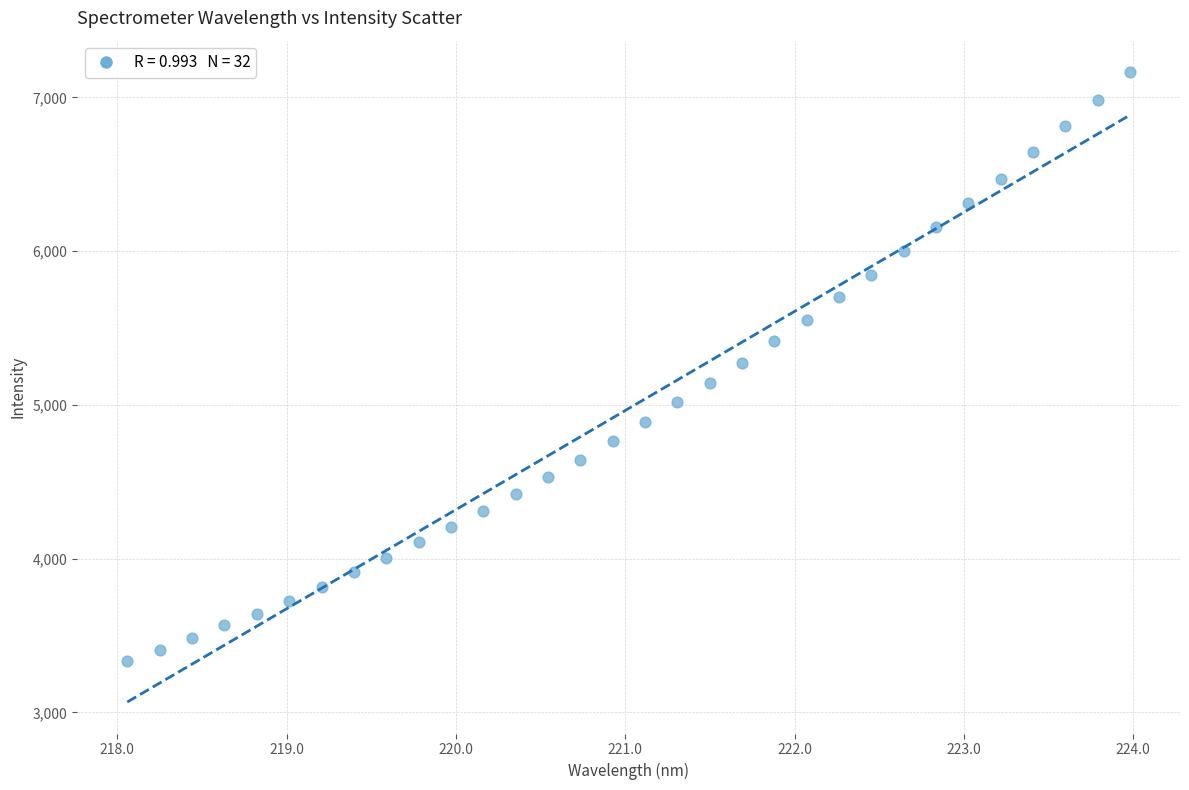

What is the range of X values (max minus min)?

5.9